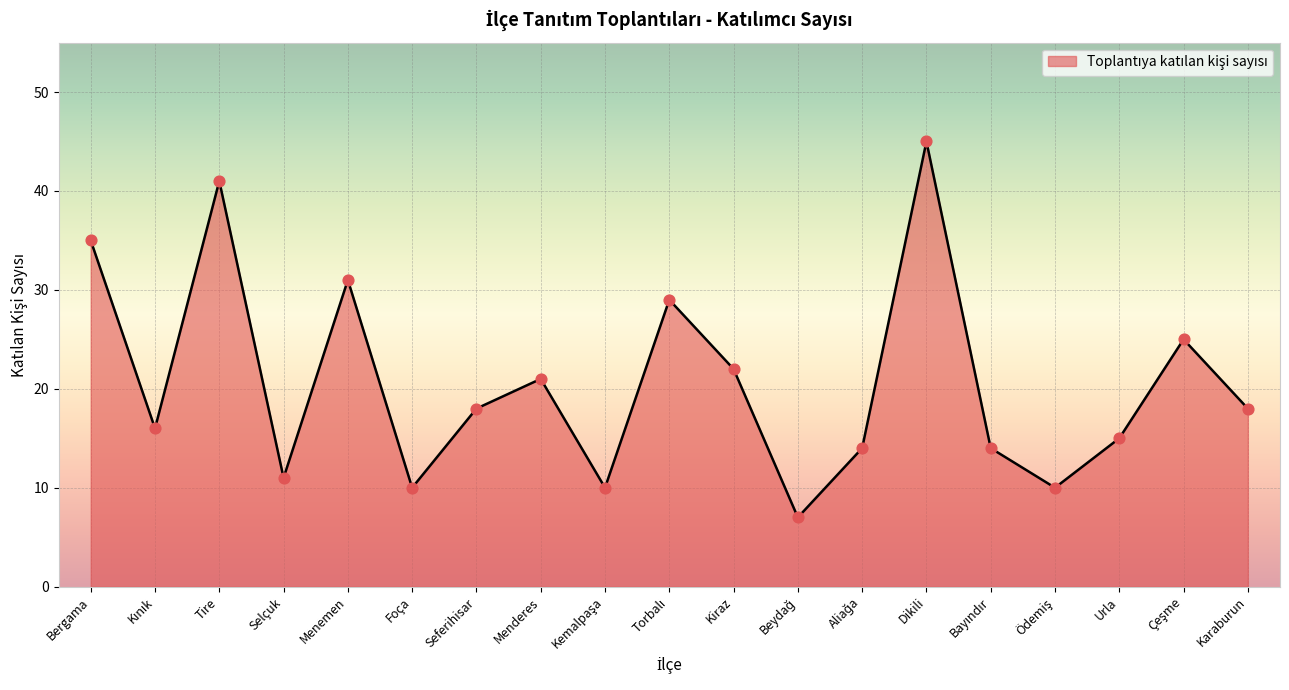

Between Urla and Karaburun, which is larger?

Karaburun